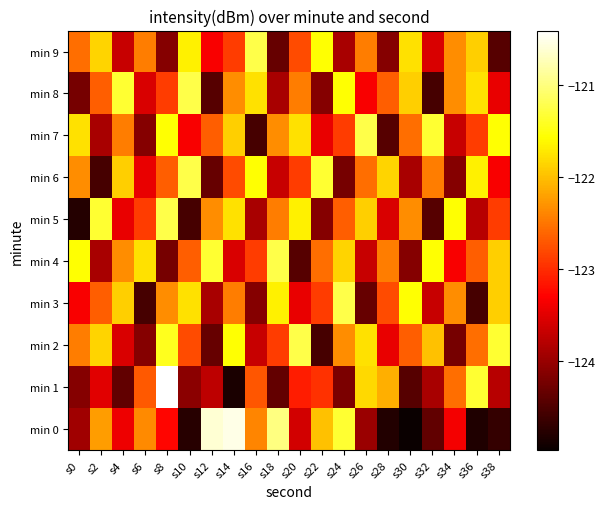

Reading left to right, list all the values displayed in this chart.

min 0: s0=-124.0	s2=-122.2	s4=-123.4	s6=-122.4	s8=-123.3	s10=-124.8	s12=-120.6	s14=-120.5	s16=-122.4	s18=-121.0	s20=-123.6	s22=-122.0	s24=-121.3	s26=-124.0	s28=-124.8	s30=-125.0	s32=-124.4	s34=-123.4	s36=-124.8	s38=-124.7
min 1: s0=-124.1	s2=-123.5	s4=-124.4	s6=-122.7	s8=-120.4	s10=-124.1	s12=-123.8	s14=-124.8	s16=-122.7	s18=-124.3	s20=-123.1	s22=-123.0	s24=-124.2	s26=-121.8	s28=-122.1	s30=-124.5	s32=-123.9	s34=-122.6	s36=-121.3	s38=-123.8
min 2: s0=-122.5	s2=-121.9	s4=-123.6	s6=-124.1	s8=-121.4	s10=-122.8	s12=-124.3	s14=-121.6	s16=-123.7	s18=-122.9	s20=-121.2	s22=-124.6	s24=-122.3	s26=-121.8	s28=-123.5	s30=-122.7	s32=-122.0	s34=-124.2	s36=-122.6	s38=-121.3
min 3: s0=-123.3	s2=-122.7	s4=-121.9	s6=-124.6	s8=-122.3	s10=-121.8	s12=-123.9	s14=-122.5	s16=-124.1	s18=-121.7	s20=-123.5	s22=-122.9	s24=-121.2	s26=-124.3	s28=-122.8	s30=-121.6	s32=-123.7	s34=-122.3	s36=-124.6	s38=-121.9
min 4: s0=-121.6	s2=-123.9	s4=-122.3	s6=-121.8	s8=-124.2	s10=-122.7	s12=-121.3	s14=-123.6	s16=-122.9	s18=-121.2	s20=-124.5	s22=-122.6	s24=-121.9	s26=-123.7	s28=-122.5	s30=-124.1	s32=-121.6	s34=-123.3	s36=-122.7	s38=-121.9
min 5: s0=-124.8	s2=-121.3	s4=-123.5	s6=-122.9	s8=-121.2	s10=-124.6	s12=-122.3	s14=-121.8	s16=-123.9	s18=-122.5	s20=-121.7	s22=-124.1	s24=-122.7	s26=-121.9	s28=-123.6	s30=-122.3	s32=-124.5	s34=-121.6	s36=-123.8	s38=-122.9
min 6: s0=-122.3	s2=-124.6	s4=-121.9	s6=-123.5	s8=-122.7	s10=-121.2	s12=-124.3	s14=-122.8	s16=-121.6	s18=-123.7	s20=-122.9	s22=-121.3	s24=-124.2	s26=-122.6	s28=-121.9	s30=-123.9	s32=-122.5	s34=-124.1	s36=-121.7	s38=-123.3
min 7: s0=-121.8	s2=-123.9	s4=-122.5	s6=-124.1	s8=-121.6	s10=-123.3	s12=-122.7	s14=-121.9	s16=-124.6	s18=-122.3	s20=-121.8	s22=-123.5	s24=-122.9	s26=-121.2	s28=-124.5	s30=-122.6	s32=-121.3	s34=-123.7	s36=-122.9	s38=-121.6
min 8: s0=-124.2	s2=-122.7	s4=-121.3	s6=-123.6	s8=-122.9	s10=-121.2	s12=-124.5	s14=-122.3	s16=-121.8	s18=-123.9	s20=-122.5	s22=-124.1	s24=-121.6	s26=-123.3	s28=-122.7	s30=-121.9	s32=-124.6	s34=-122.3	s36=-121.8	s38=-123.5
min 9: s0=-122.6	s2=-121.9	s4=-123.7	s6=-122.5	s8=-124.1	s10=-121.7	s12=-123.3	s14=-122.9	s16=-121.2	s18=-124.3	s20=-122.8	s22=-121.6	s24=-123.9	s26=-122.5	s28=-124.1	s30=-121.8	s32=-123.6	s34=-122.3	s36=-121.9	s38=-124.5